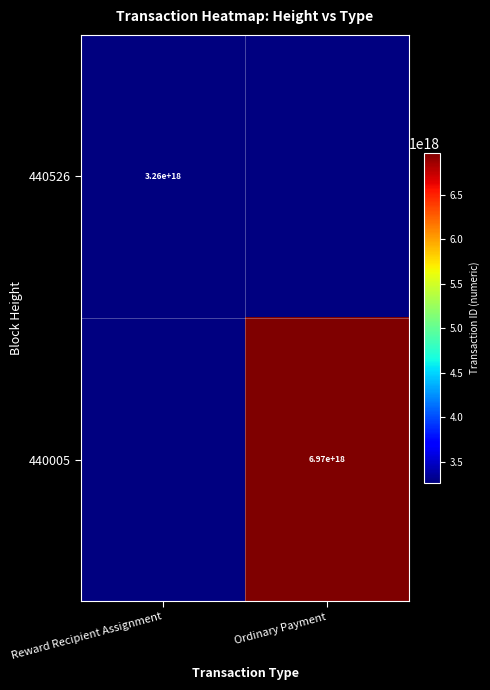

The 440526 series shows 3260000000000000000 at Reward Recipient Assignment. True or false?

True